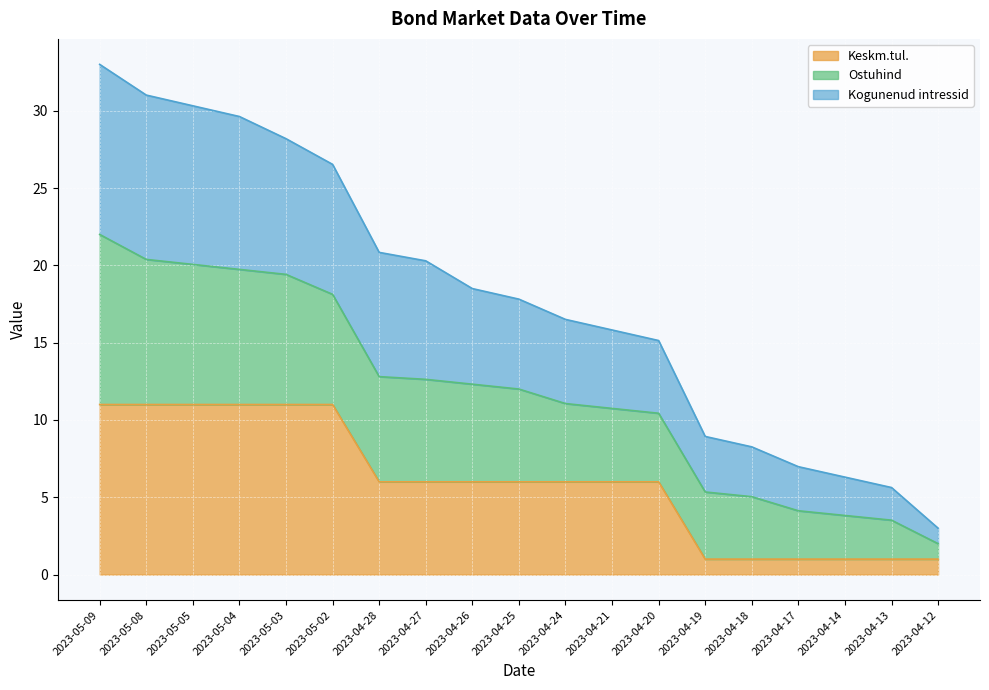

What is the maximum value for Keskm.tul.?

11.0